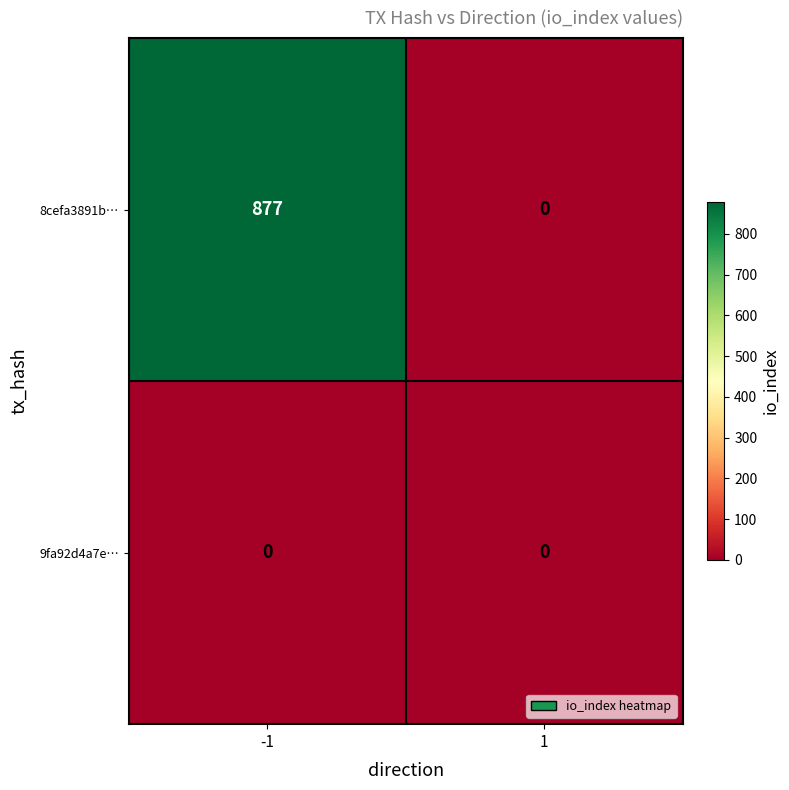

What is the greatest value displayed?

877